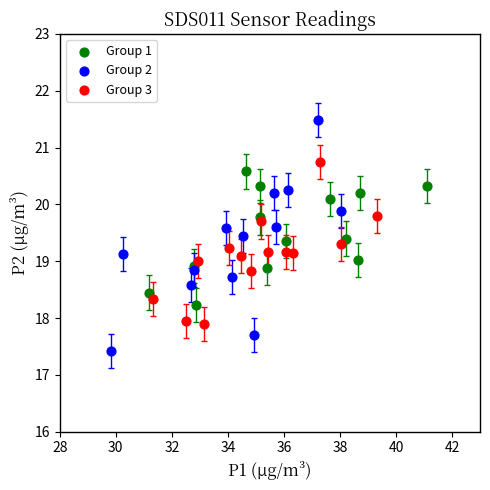

Which series has the widest spread of Y values?

Group 2